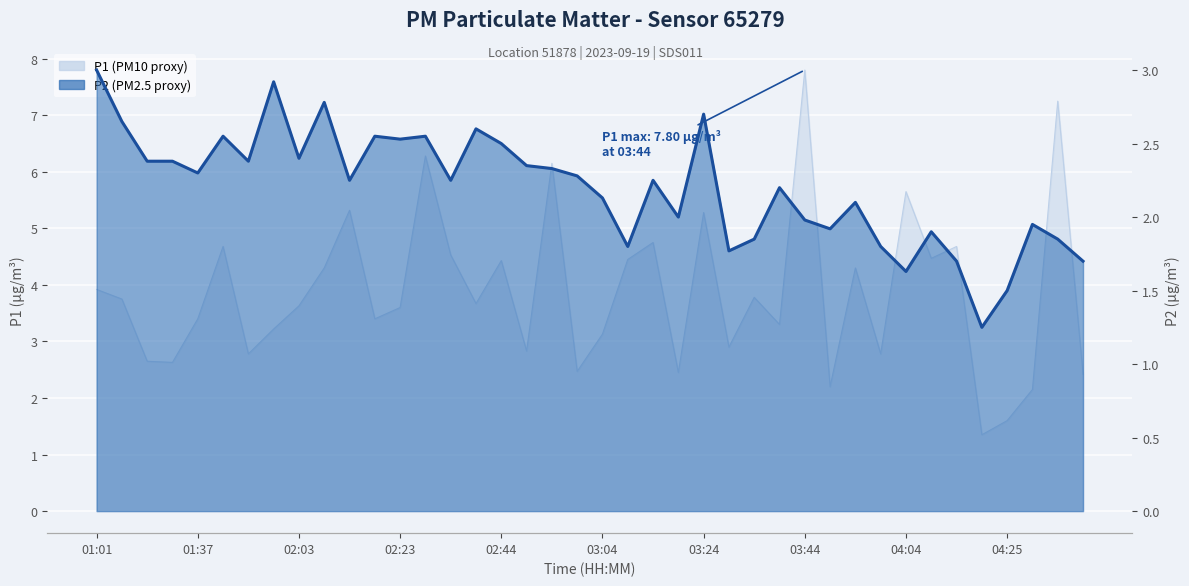

At which label is P2 closest to 2?

03:19